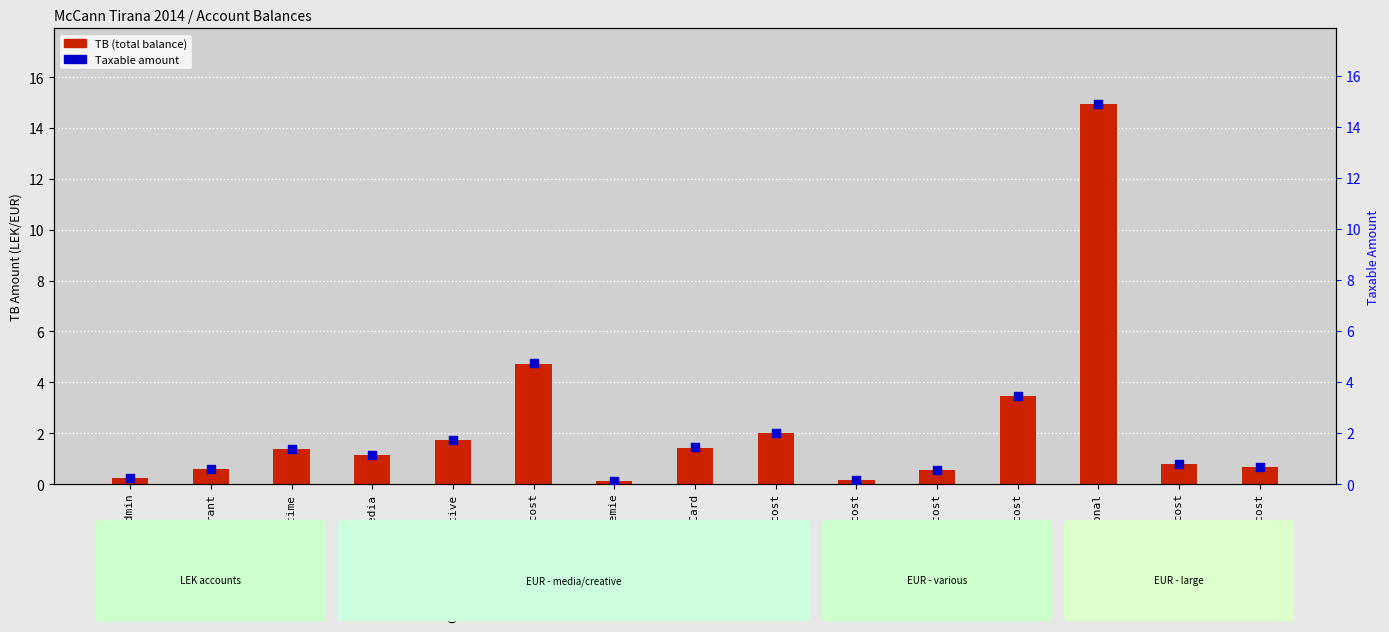

Which series has the largest total across all categories?

TB